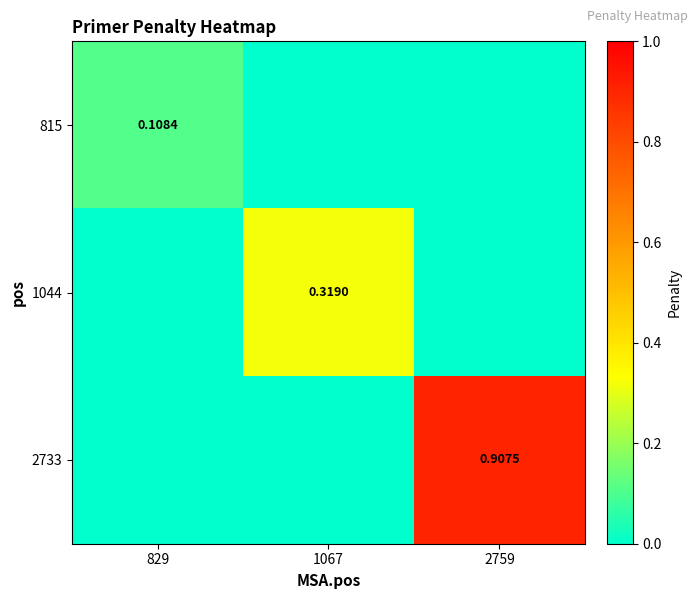

Which series has the largest total across all categories?

2733